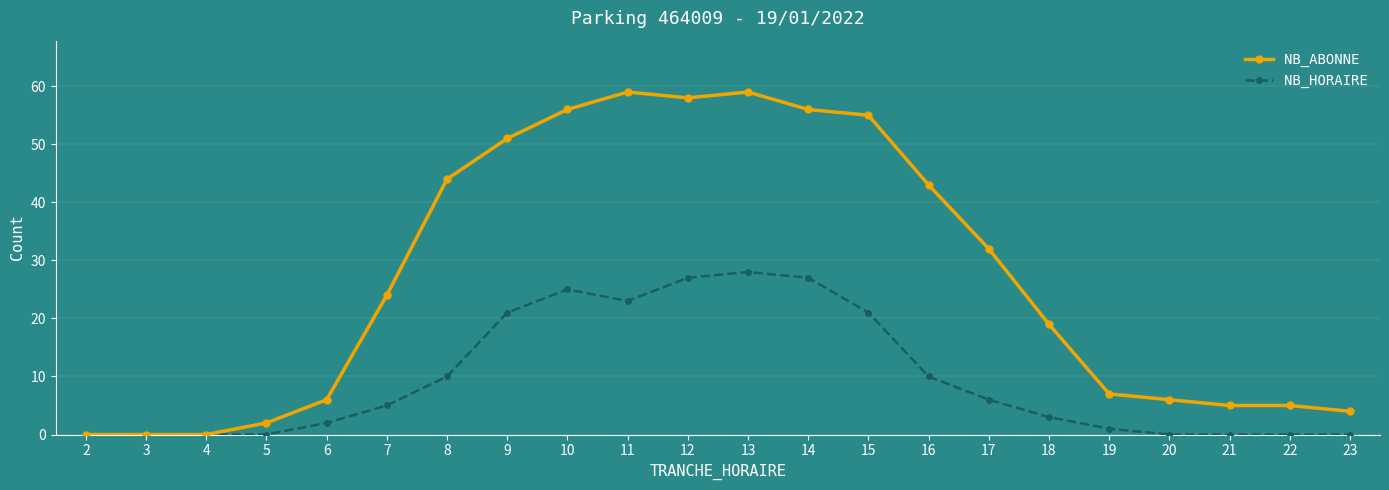

Which series has the largest total across all categories?

NB_ABONNE